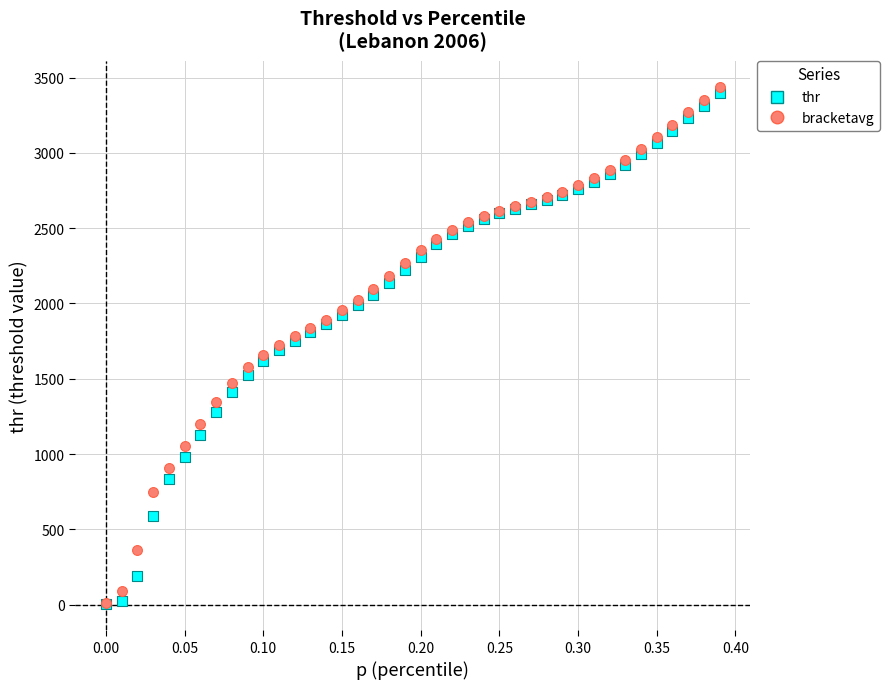

What are all the series names shown in the legend?

thr, bracketavg